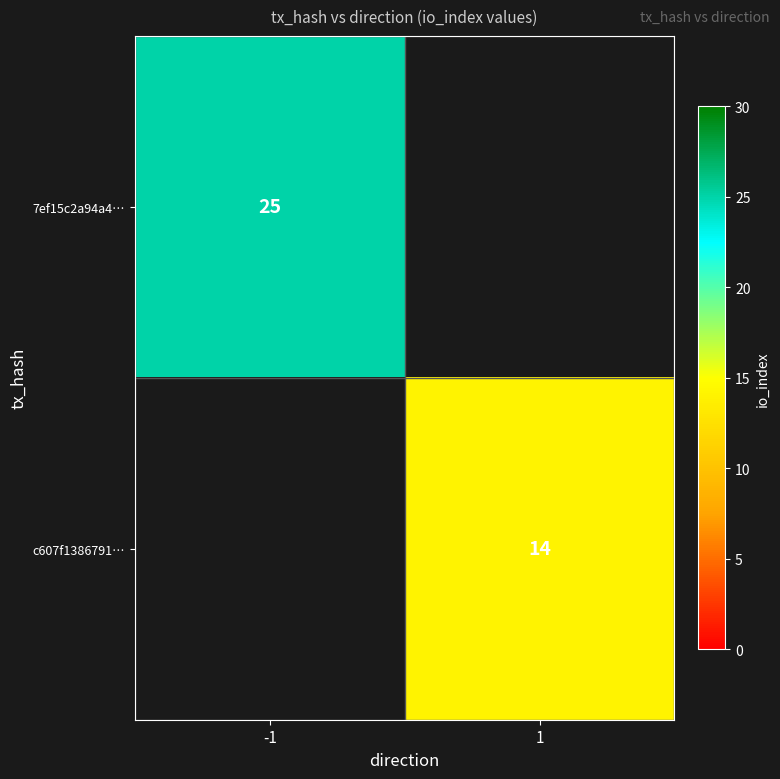

The 7ef15c2a94a4… series shows 25 at -1. True or false?

True